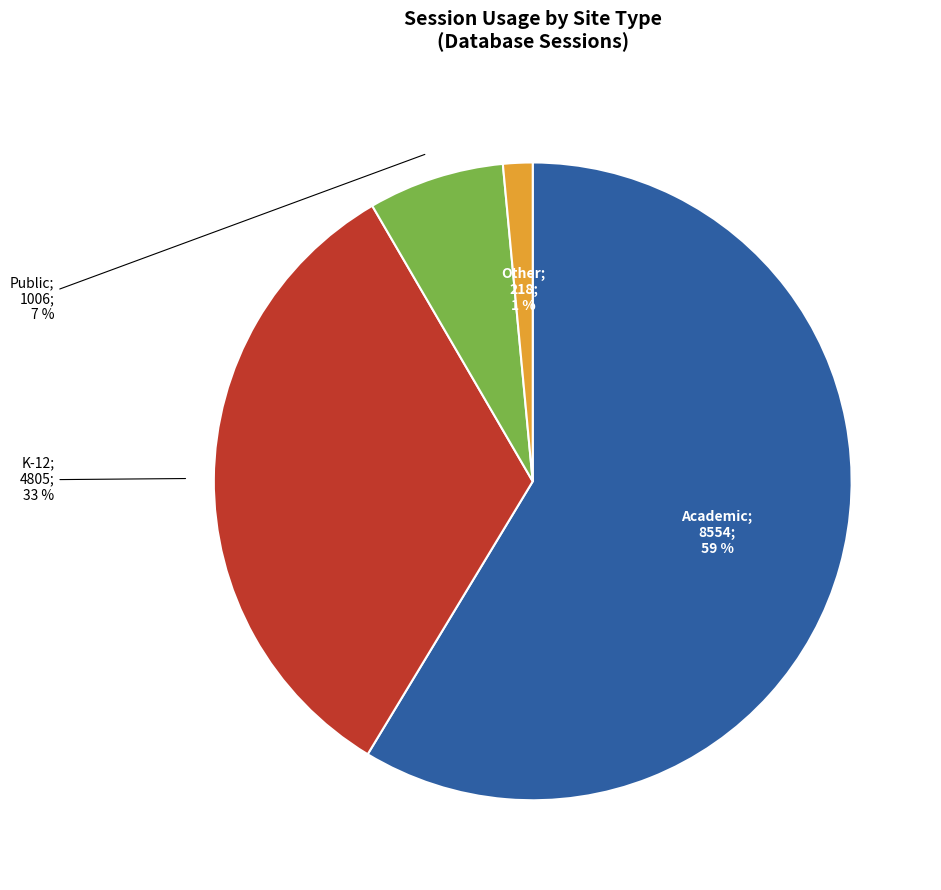

Does any single category account for the majority?

Yes